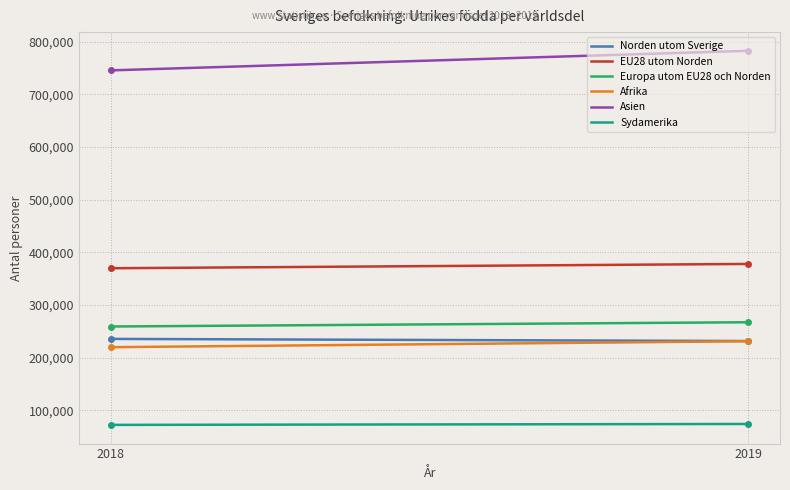

Which series has the largest total across all categories?

Asien